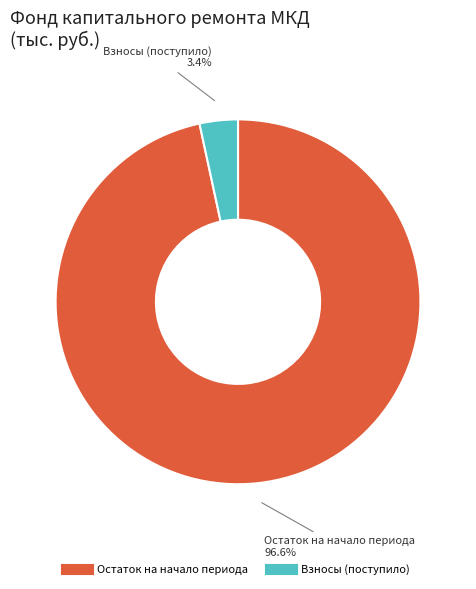

Is there any slice that represents more than half of the pie?

Yes